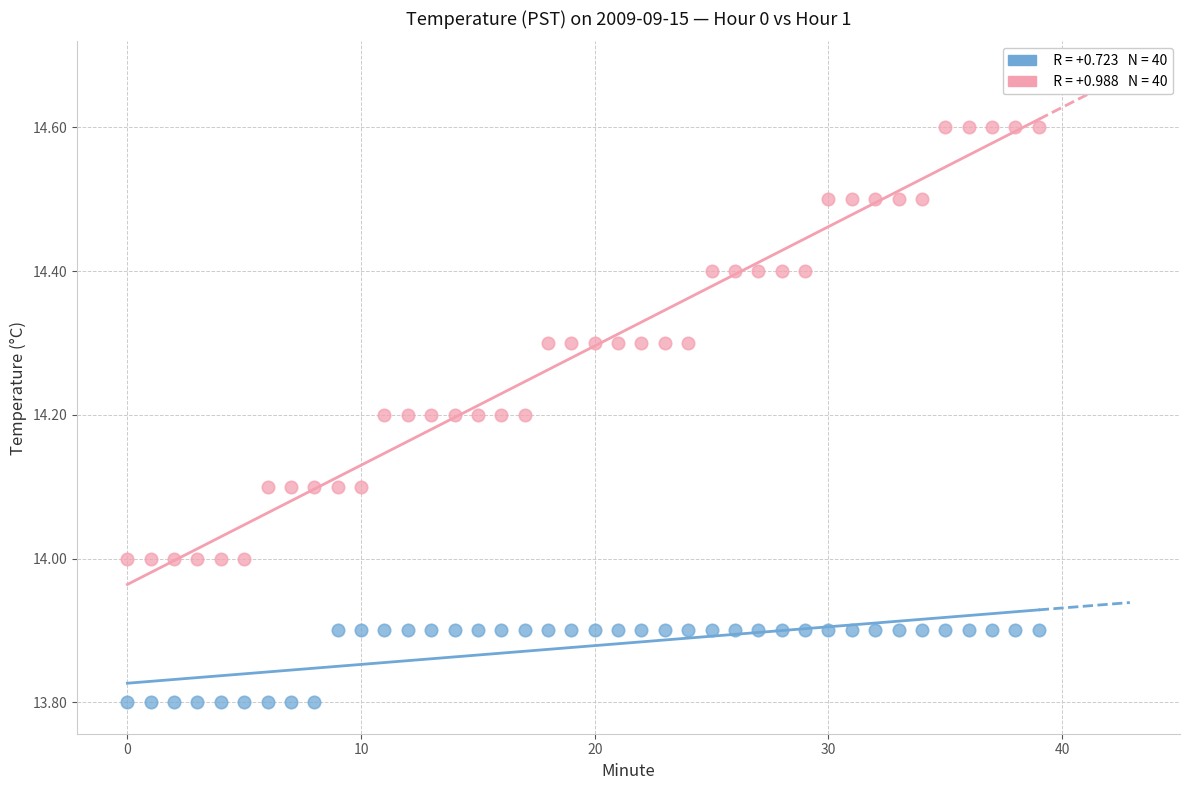

Across all data points, what is the range of Y values (max minus min)?

0.8